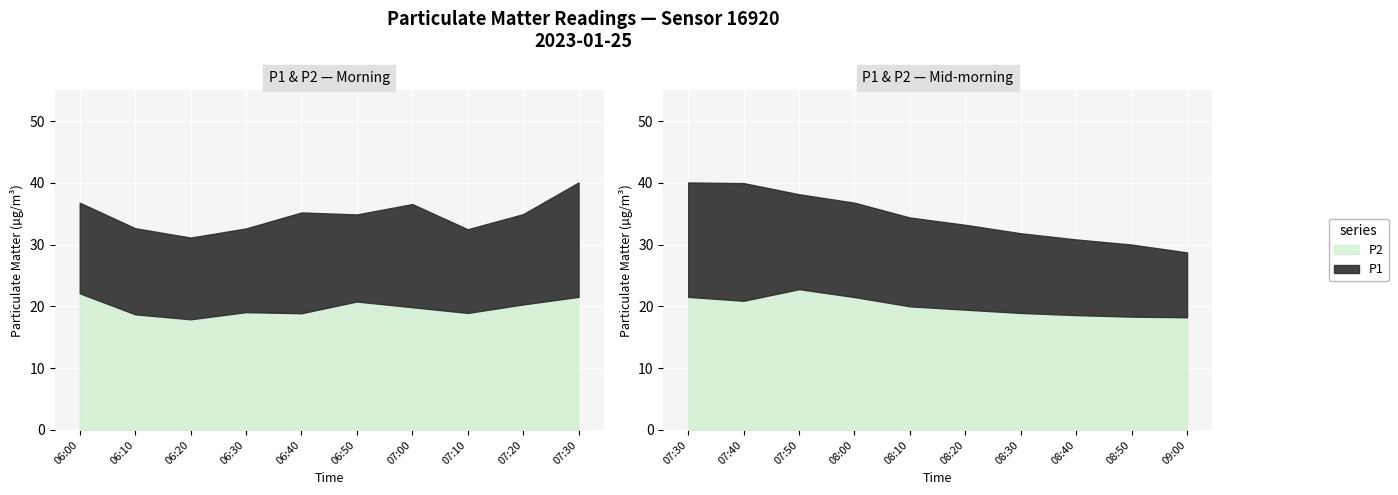

Reading left to right, what are all the values shown in this chart?

P1: 06:00=36.8	06:10=32.7	06:20=31.1	06:30=32.6	06:40=35.2	06:50=34.9	07:00=36.6	07:10=32.5	07:20=35.0	07:30=40.1	07:40=40.0	07:50=38.2	08:00=36.8	08:10=34.4	08:20=33.2	08:30=31.9	08:40=30.9	08:50=30.0	09:00=28.8
P2: 06:00=22.1	06:10=18.7	06:20=17.9	06:30=19.1	06:40=18.9	06:50=20.8	07:00=19.9	07:10=18.9	07:20=20.3	07:30=21.6	07:40=20.9	07:50=22.8	08:00=21.5	08:10=20.0	08:20=19.5	08:30=18.9	08:40=18.6	08:50=18.4	09:00=18.2